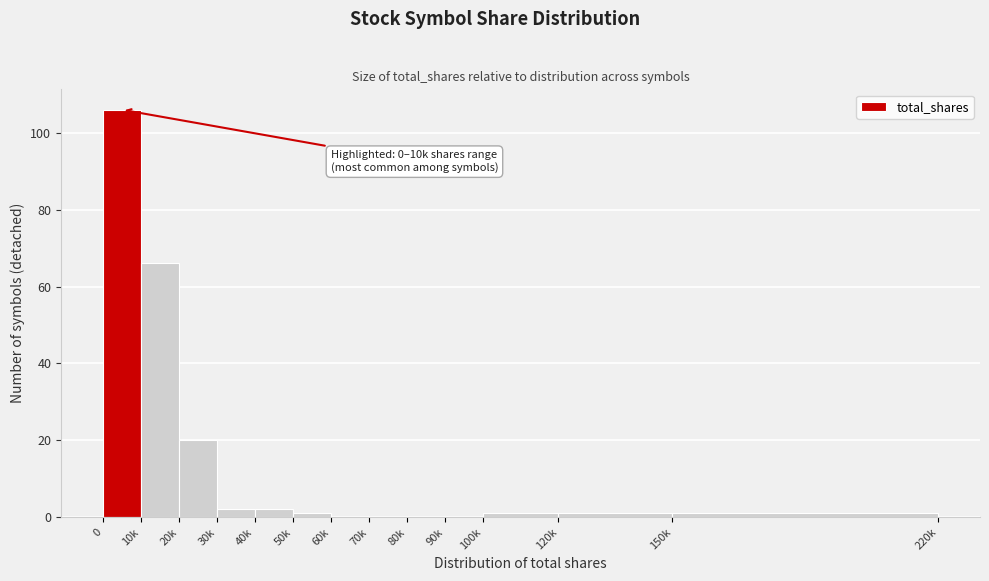

Reading left to right, extract all data points from this chart.

0=106	10k=66	20k=20	30k=2	40k=2	50k=1	60k=0	70k=0	80k=0	90k=0	100k=1	120k=1	150k=1